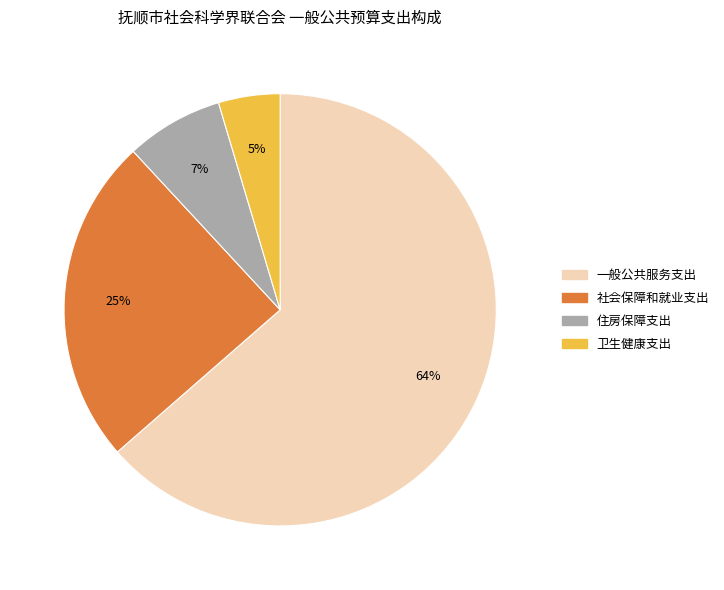

Between 住房保障支出 and 社会保障和就业支出, which is larger?

社会保障和就业支出